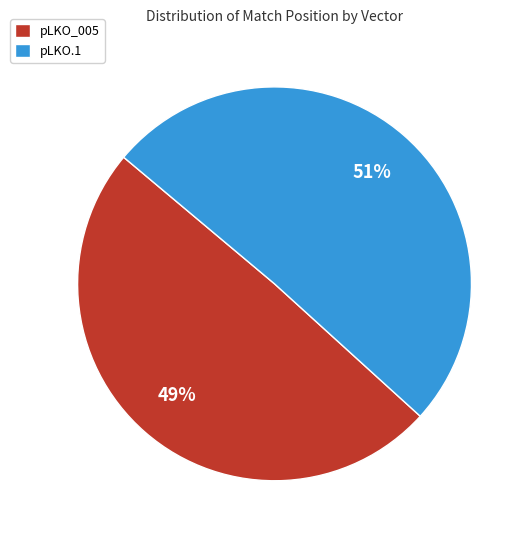

Is the sum of pLKO.1 and pLKO_005 greater than half?

Yes